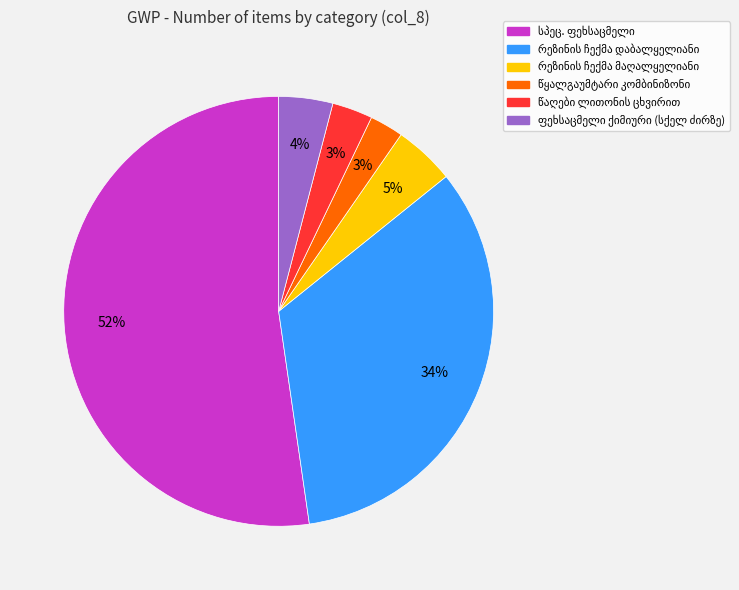

Is there any slice that represents more than half of the pie?

Yes